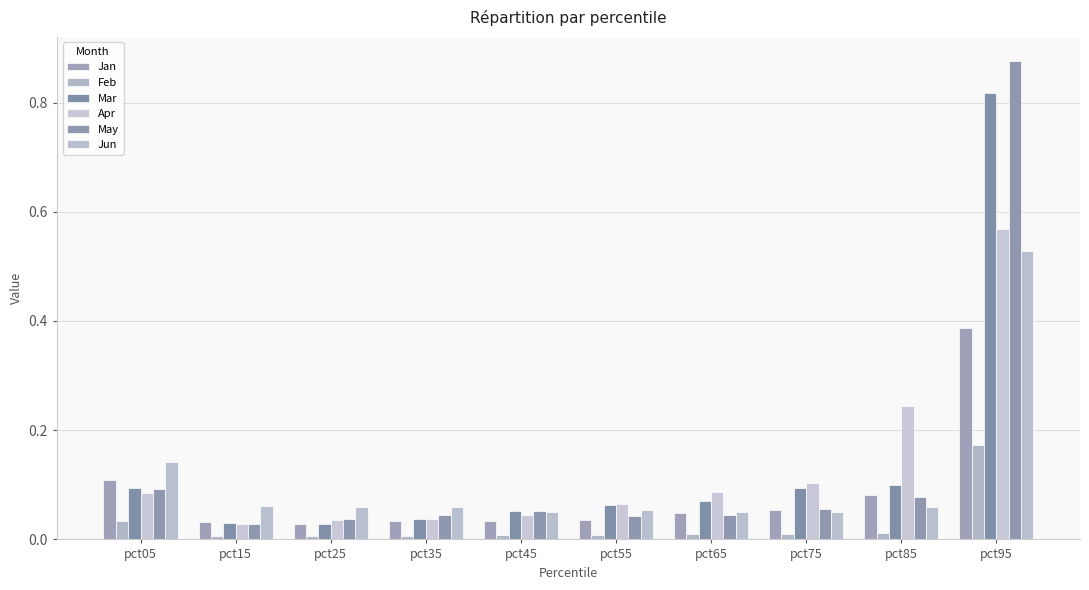

Are the bars grouped side by side (vs. stacked)?

Yes